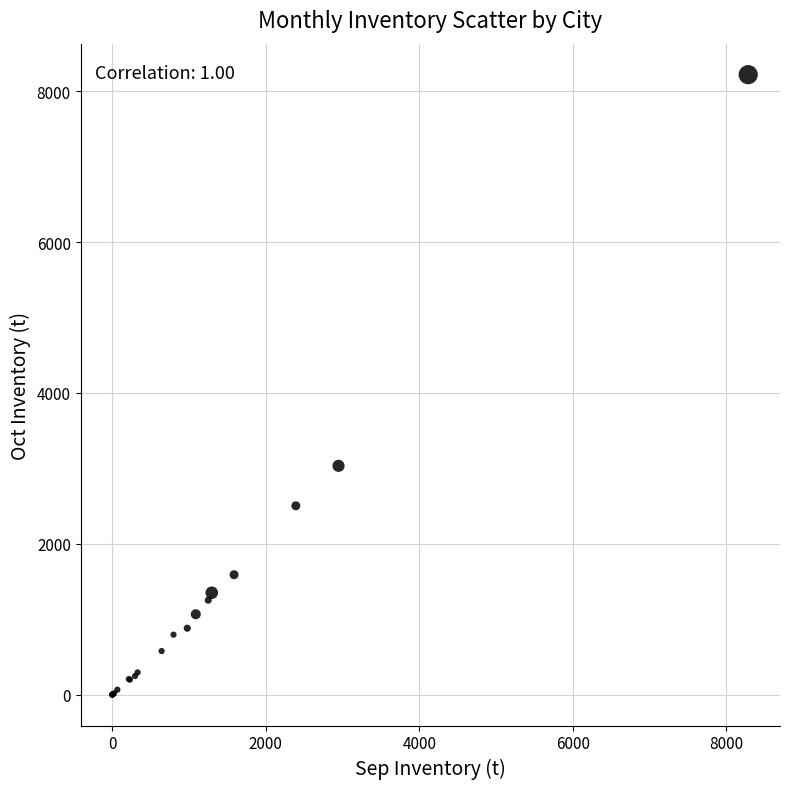

What Y value in the scatter plot is closest to 4109?

3033